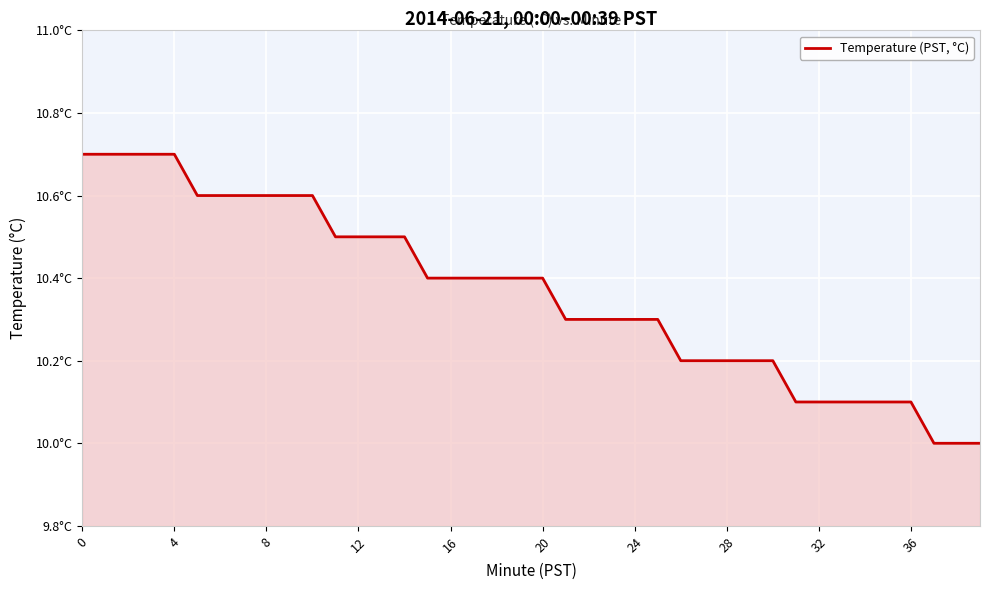

Where is the data nearest to the value 10?

37